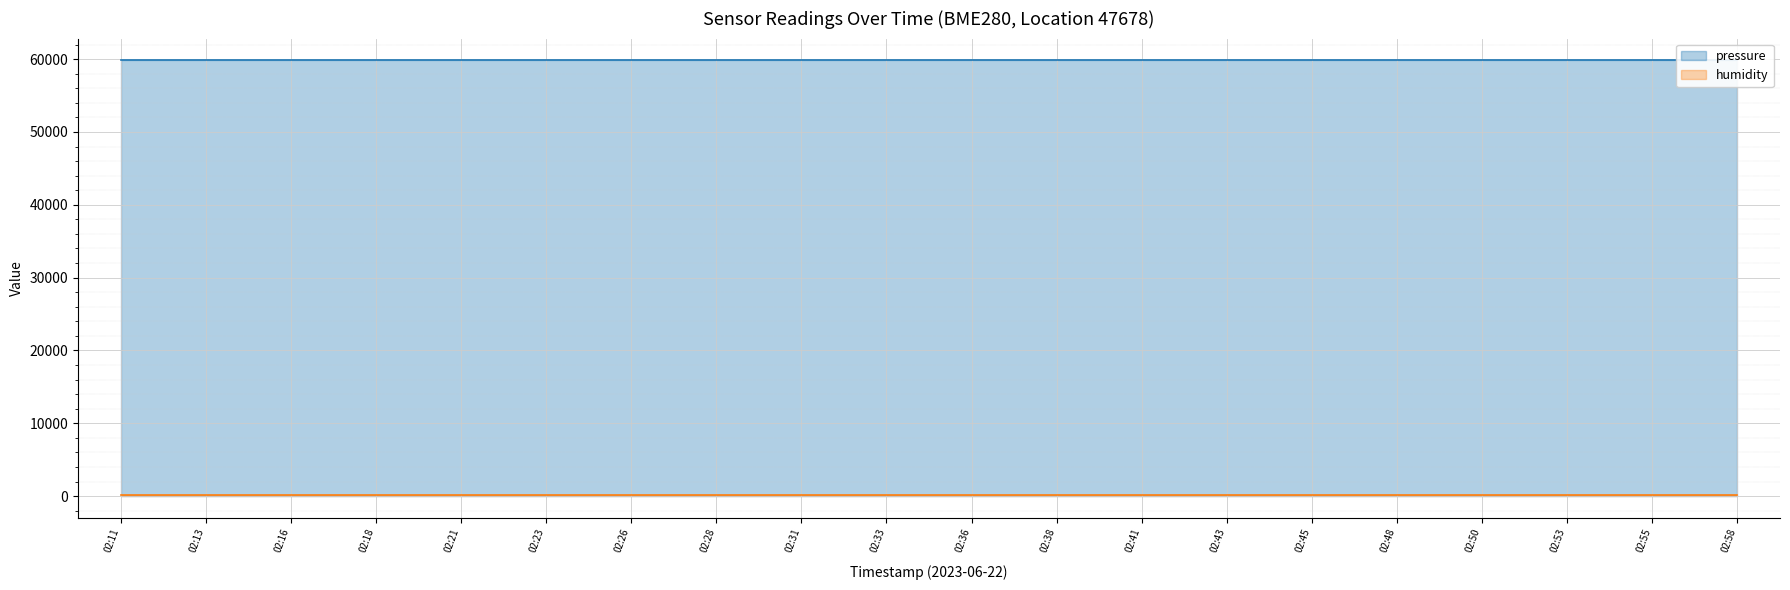

Reading right to left, transcribe all the data shown in this chart.

pressure (line): 02:58=59828.3	02:55=59828.3	02:53=59828.3	02:50=59828.3	02:48=59828.3	02:45=59828.3	02:43=59828.3	02:41=59828.3	02:38=59828.3	02:36=59828.3	02:33=59828.3	02:31=59828.3	02:28=59828.3	02:26=59828.3	02:23=59828.3	02:21=59828.3	02:18=59828.3	02:16=59828.3	02:13=59828.3	02:11=59828.3
humidity (line): 02:58=100.0	02:55=100.0	02:53=100.0	02:50=100.0	02:48=100.0	02:45=100.0	02:43=100.0	02:41=100.0	02:38=100.0	02:36=100.0	02:33=100.0	02:31=100.0	02:28=100.0	02:26=100.0	02:23=100.0	02:21=100.0	02:18=100.0	02:16=100.0	02:13=100.0	02:11=100.0